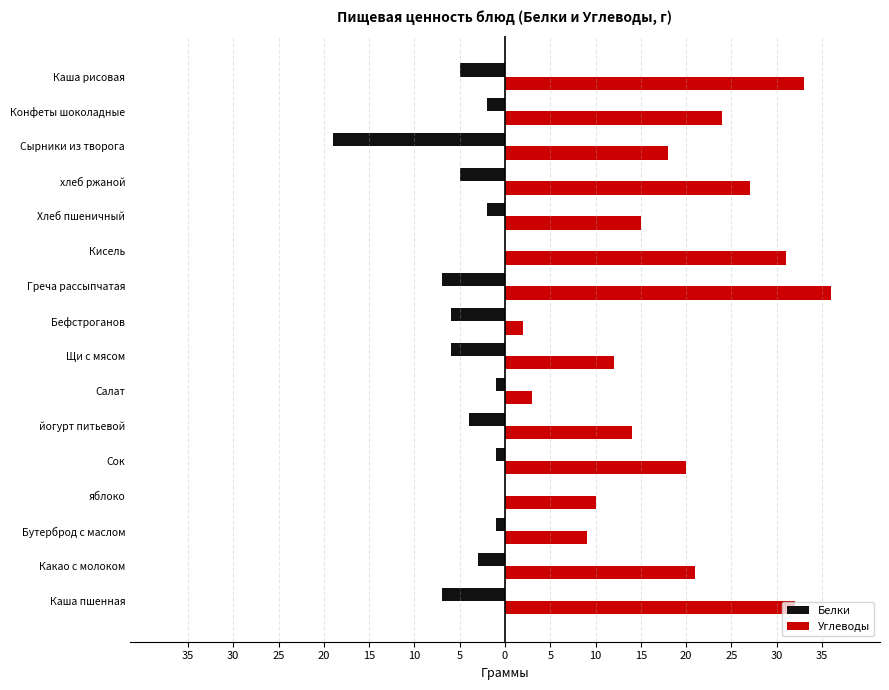

What are all the series names shown in the legend?

Белки, Углеводы